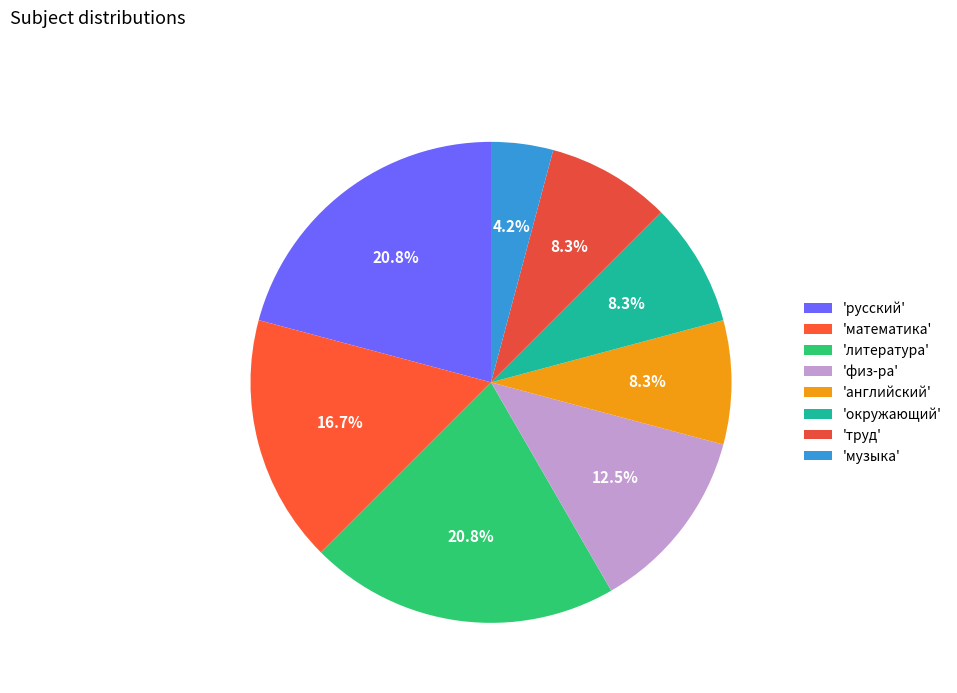

Count the number of slices in the pie.

8